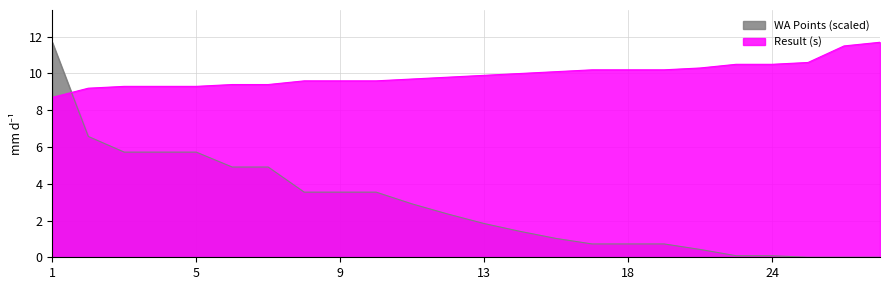

Which series changed the most between 22 and 28?

Result (s)